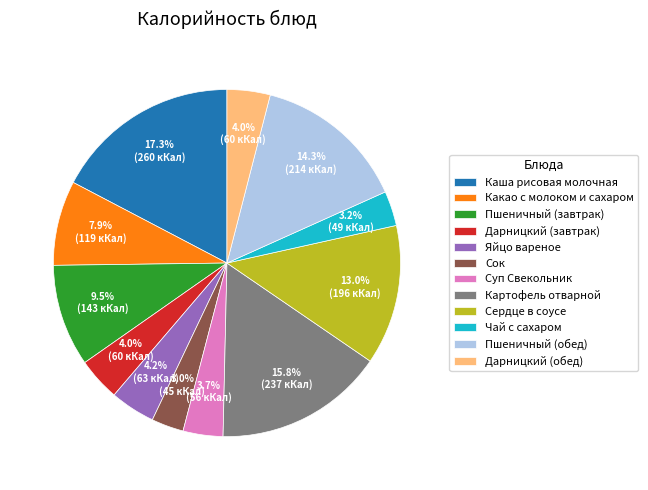

Is there a majority slice in this chart?

No